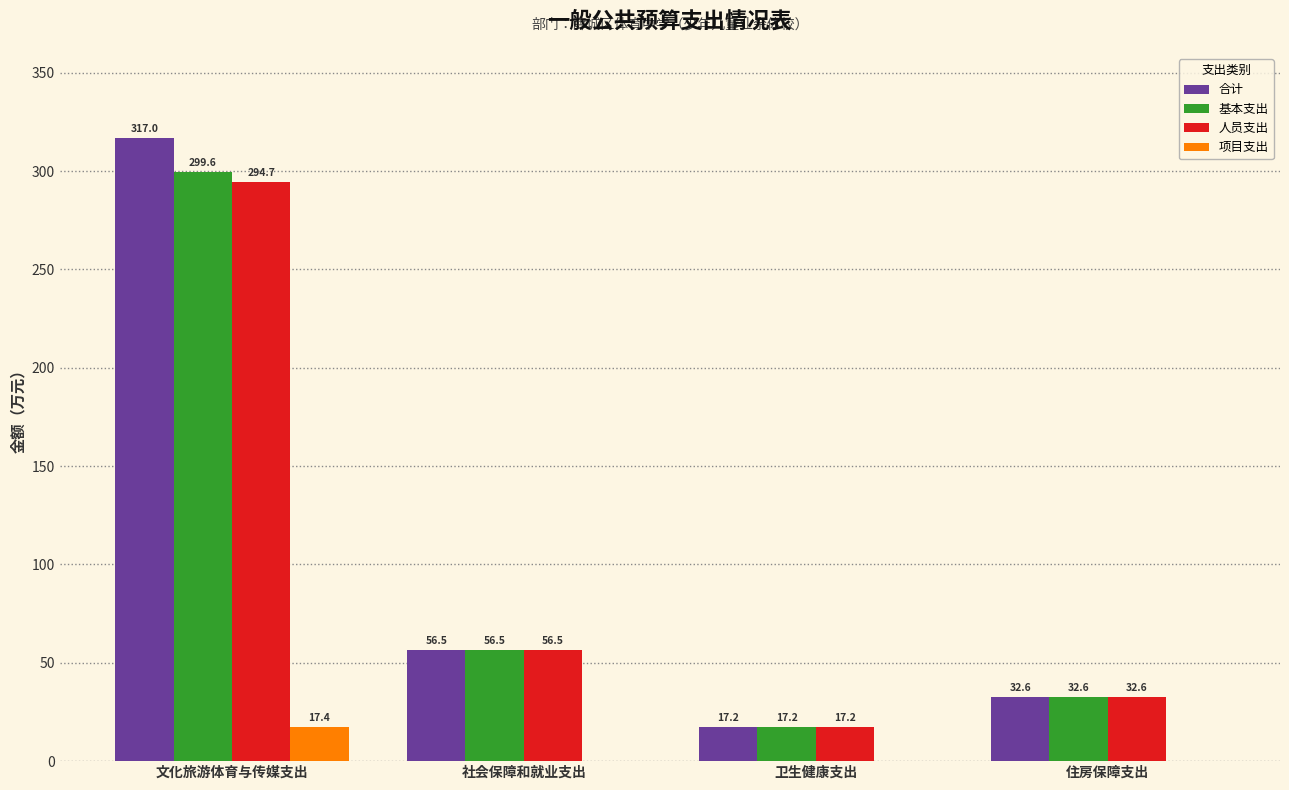

How many groups of bars are there?

4